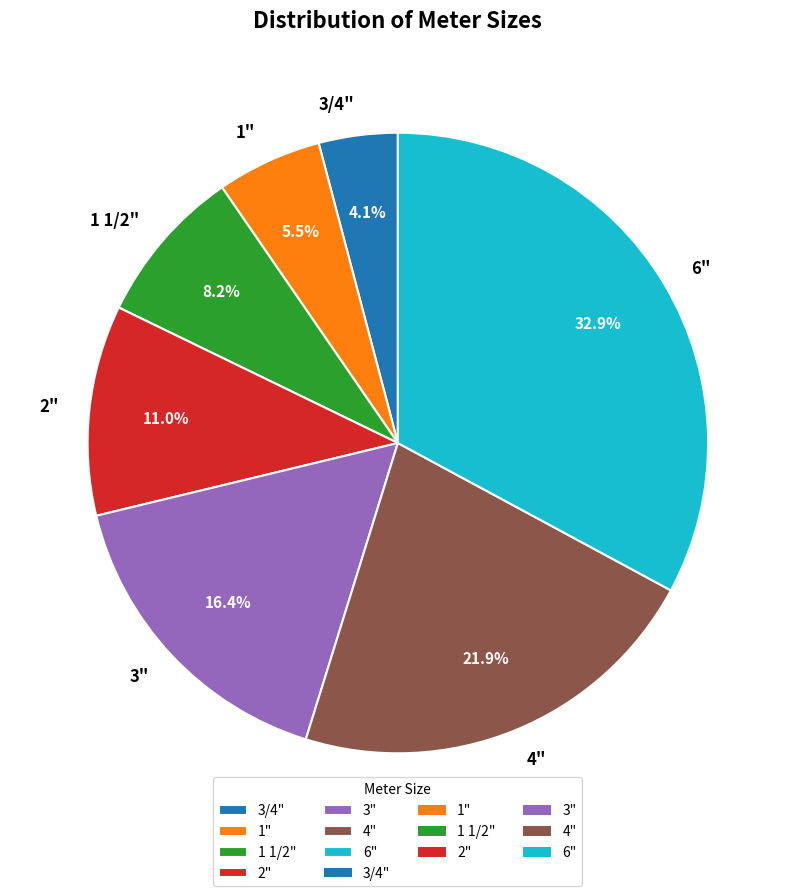

To the nearest percent, what is the difference between the 4" and 3/4" slice percentages?

18%